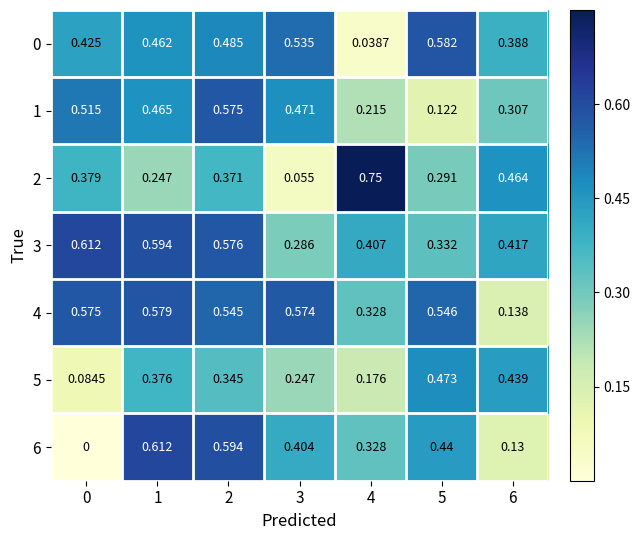

Is the value of 0 at 0 greater than the value of 3 at 1?

No